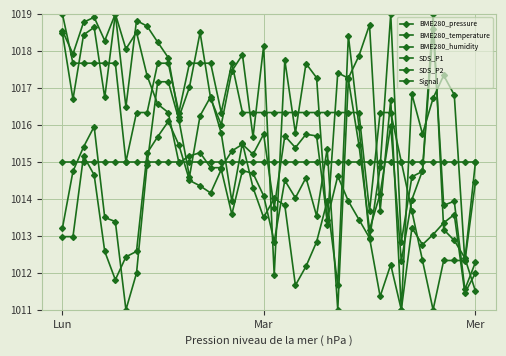

Is this an area chart (filled region under the line)?

No